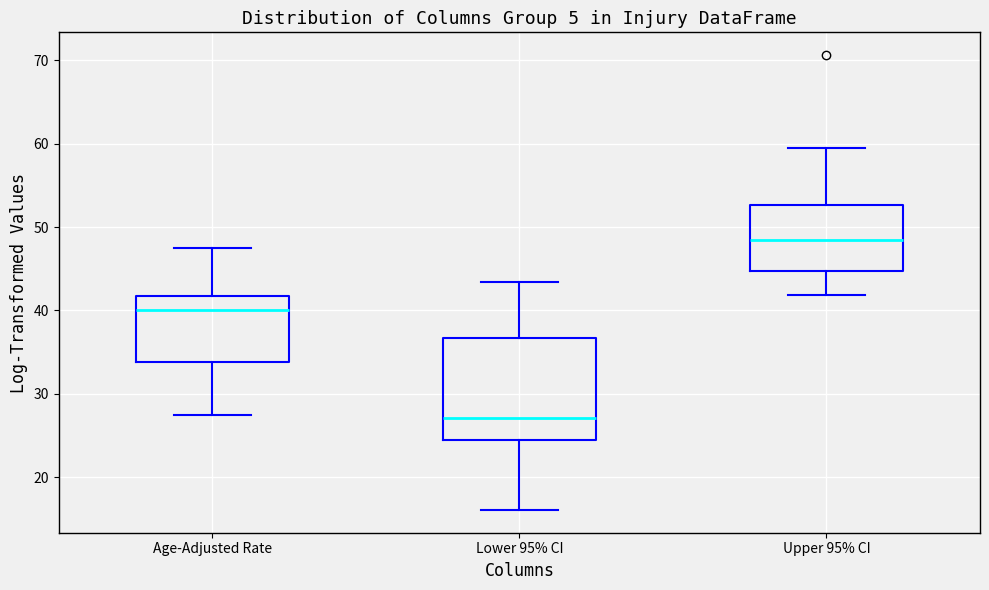

Reading left to right, transcribe this box plot: for each box, give where its median line is, the range the box spans, and where its two whiskers end, as read against the y-axis. The values are not printed on the chart, so give them approximately, as read against the axis.

Age-Adjusted Rate: median 40, box 34 to 42, whiskers 28 to 48
Lower 95% CI: median 27, box 25 to 37, whiskers 16 to 43
Upper 95% CI: median 48, box 45 to 53, whiskers 42 to 60